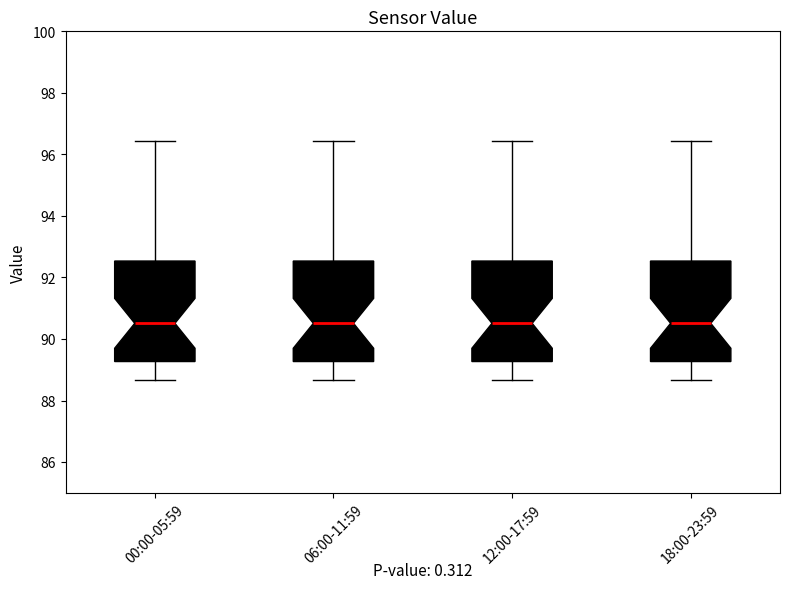

Reading left to right, transcribe this box plot: for each box, give where its median line is, the range the box spans, and where its two whiskers end, as read against the y-axis. The values are not printed on the chart, so give them approximately, as read against the axis.

00:00-05:59: median 90.6, box 89.2 to 92.6, whiskers 88.6 to 96.4
06:00-11:59: median 90.6, box 89.2 to 92.6, whiskers 88.6 to 96.4
12:00-17:59: median 90.6, box 89.2 to 92.6, whiskers 88.6 to 96.4
18:00-23:59: median 90.6, box 89.2 to 92.6, whiskers 88.6 to 96.4